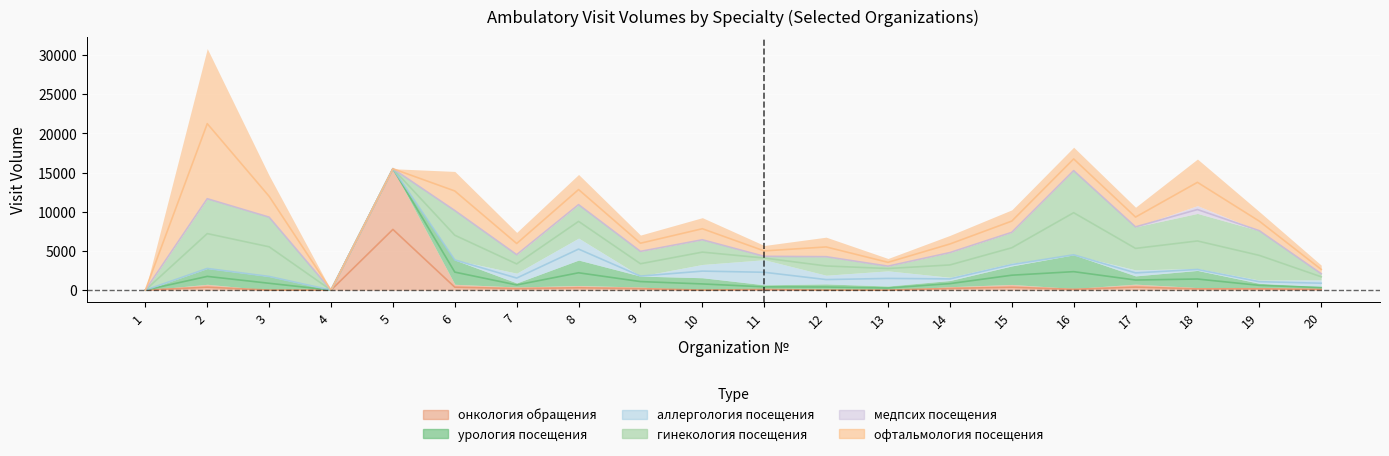

Count the number of data series in this chart.

6